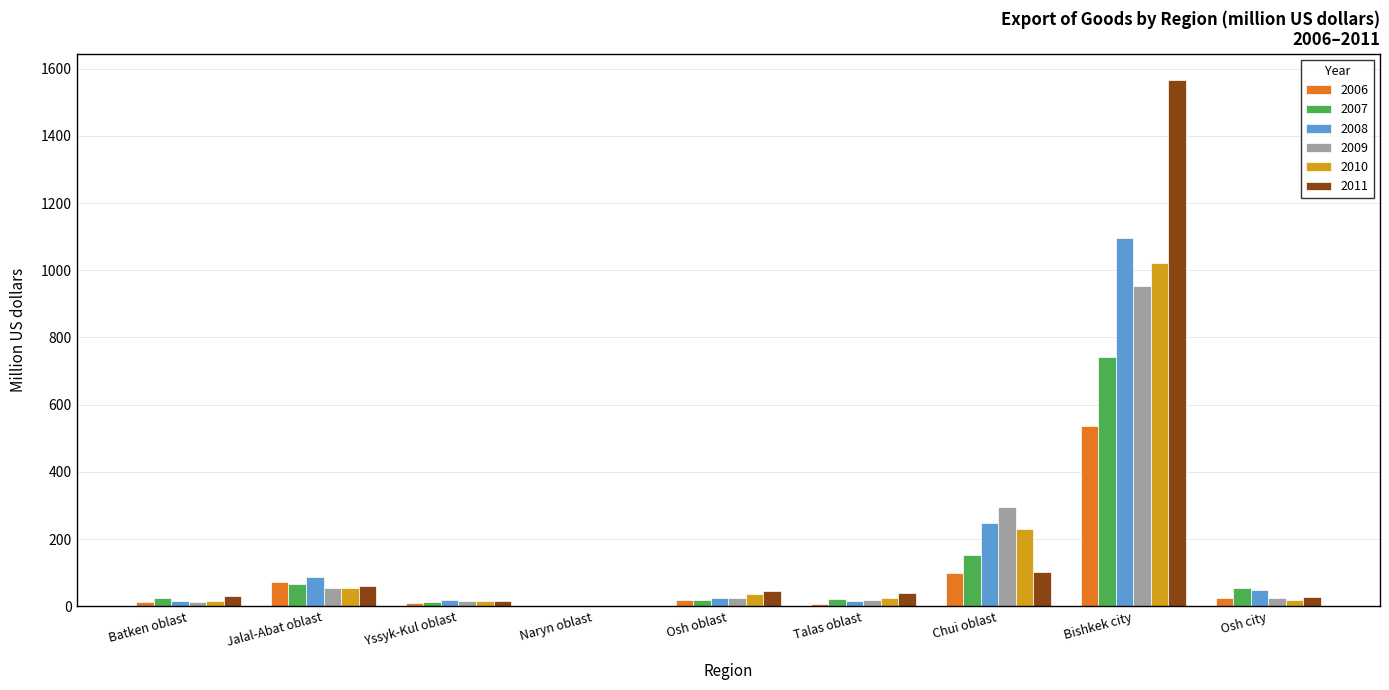

At which category is the sum across all series the highest?

Bishkek city